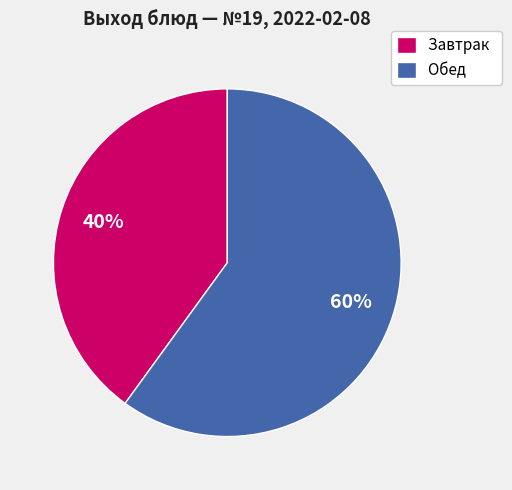

To the nearest percent, what is the average slice percentage?

50%